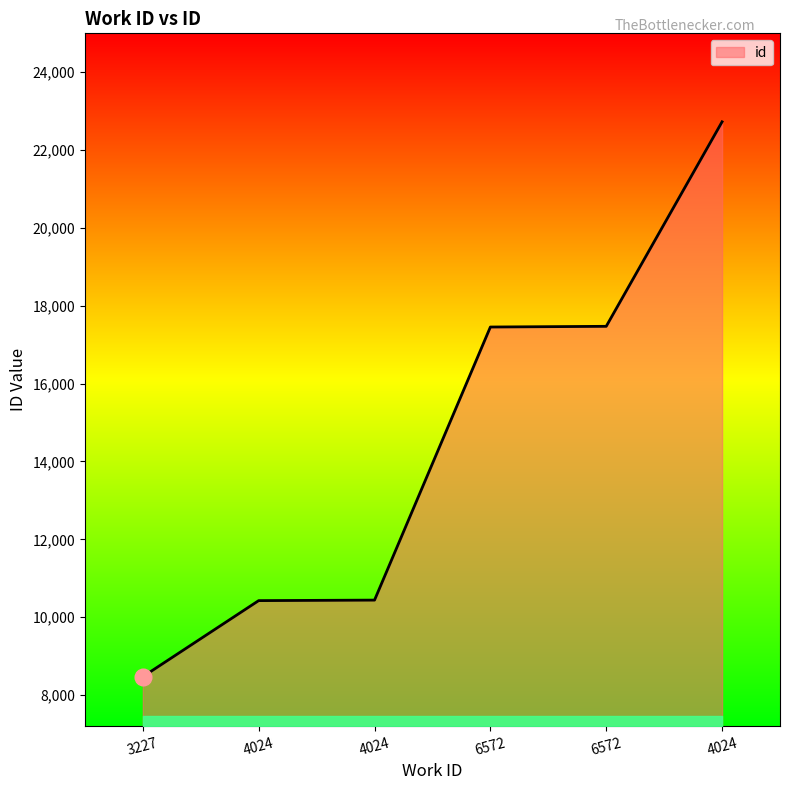

How many distinct data groups are displayed?

1